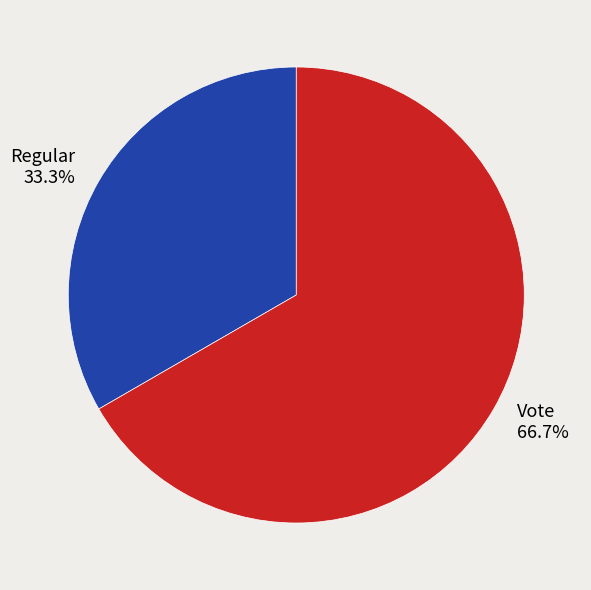

Does Vote account for over 50% of the chart?

Yes